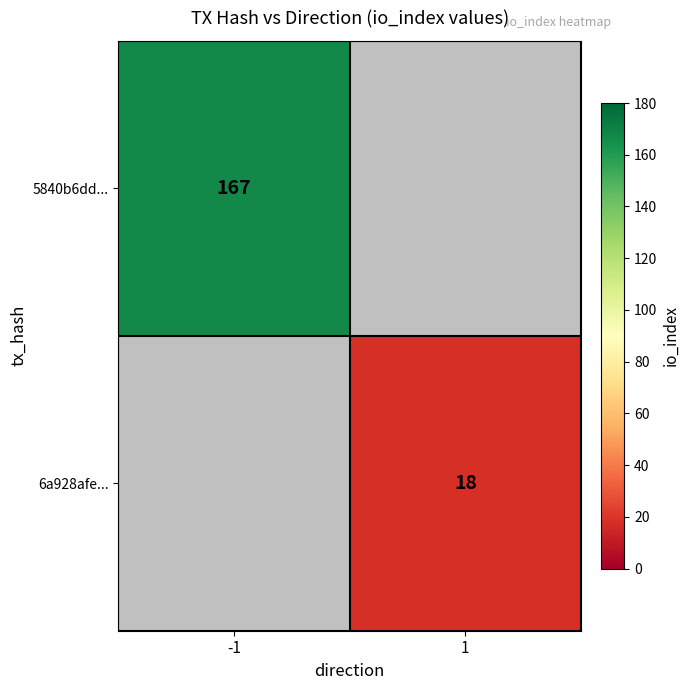

The value of 6a928afe... at 1 is 4. True or false?

False